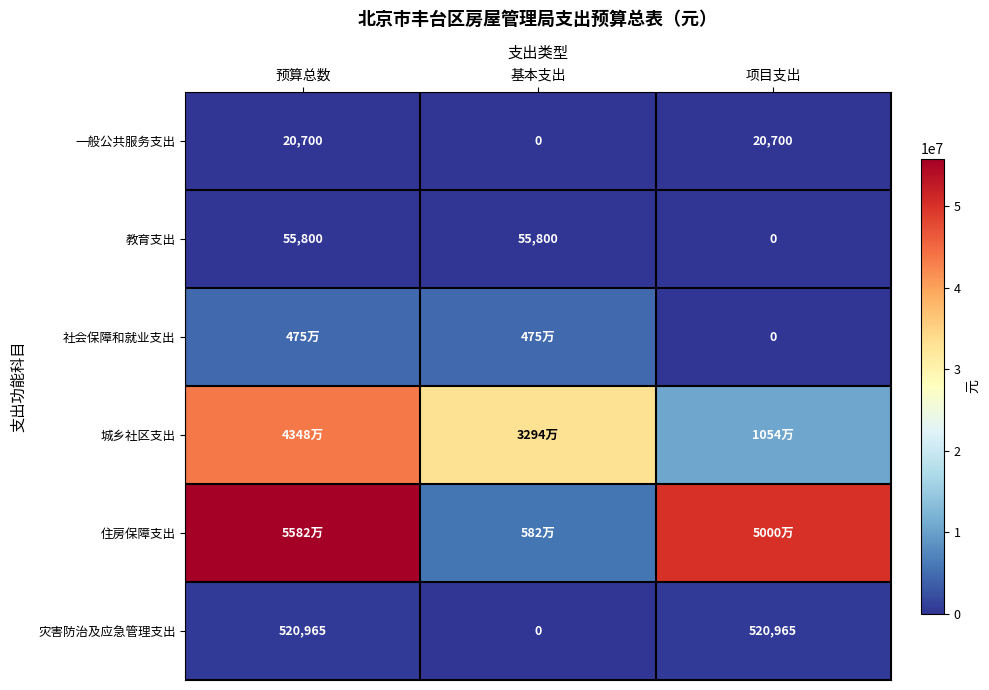

What is the total value across all series at 预算总数?

104641631.4